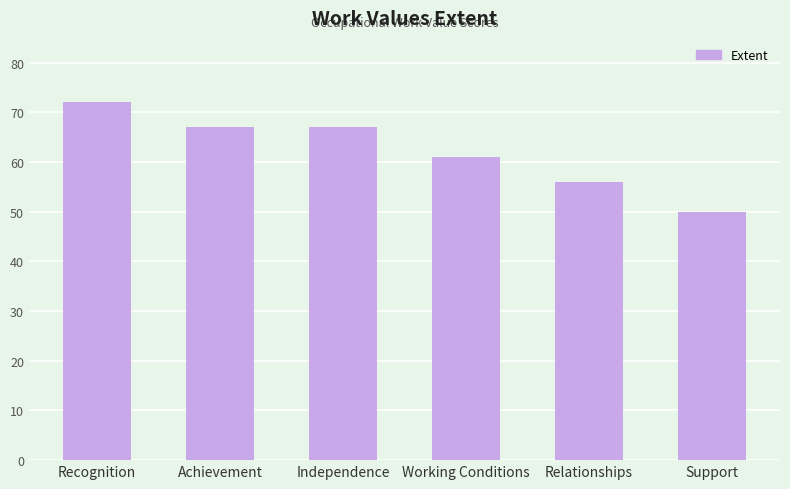

What is the average value?

62